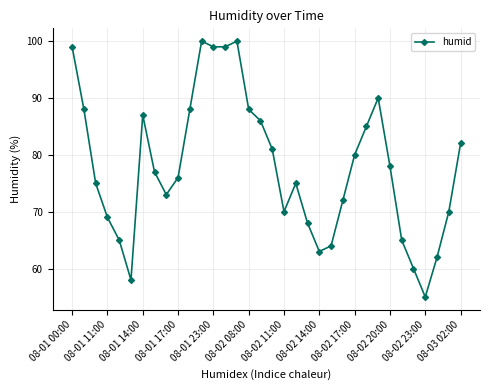

What is the value of the 17th point from the left?

86